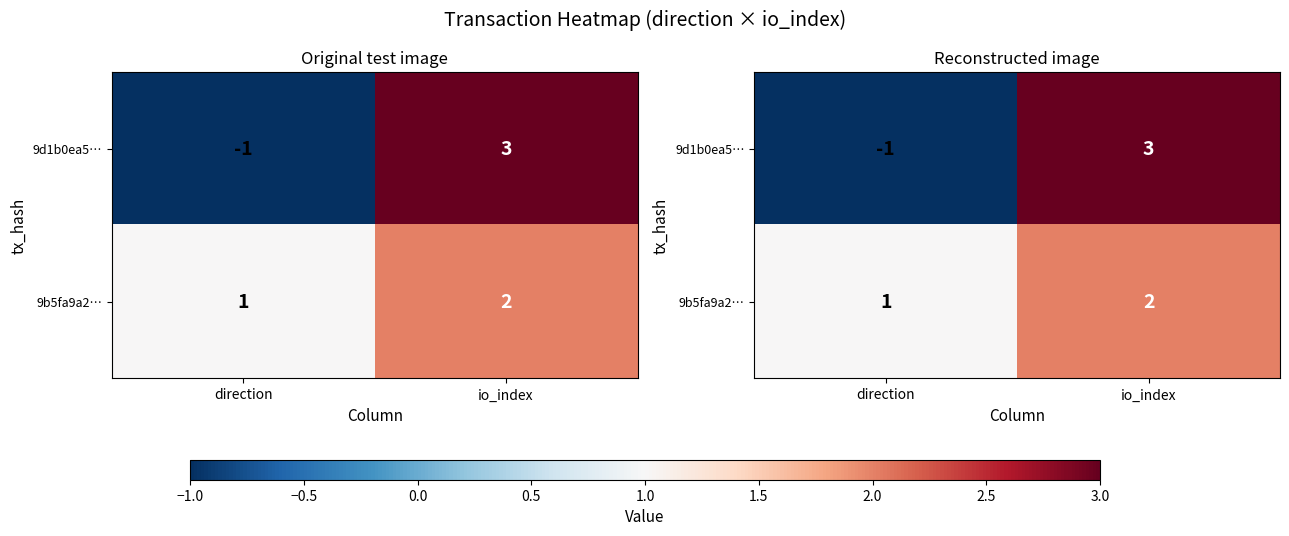

Where is 9d1b0ea5… nearest to the value 1?

direction